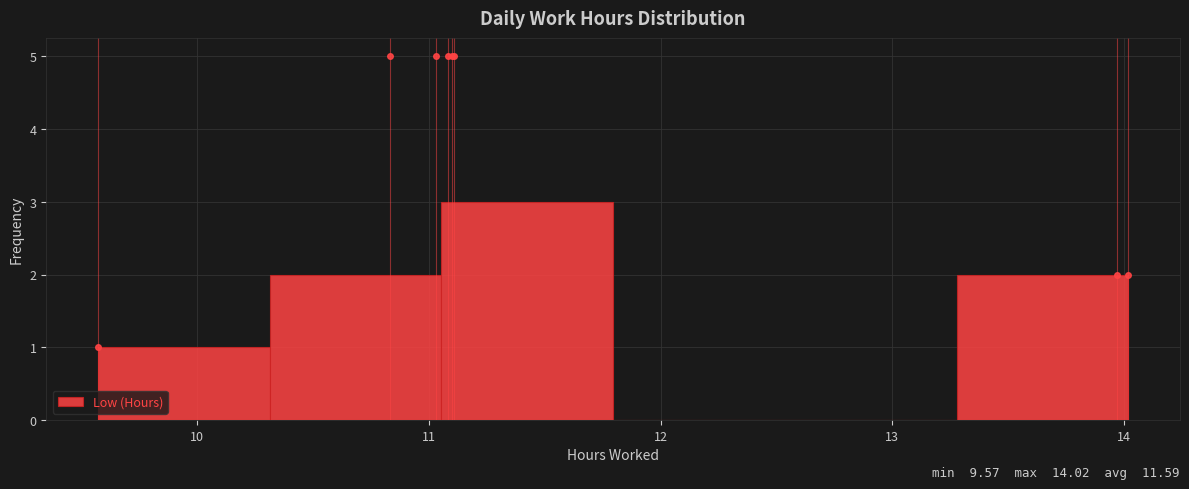

Over which range of the x-axis is the bar tallest?

11.1 to 11.8